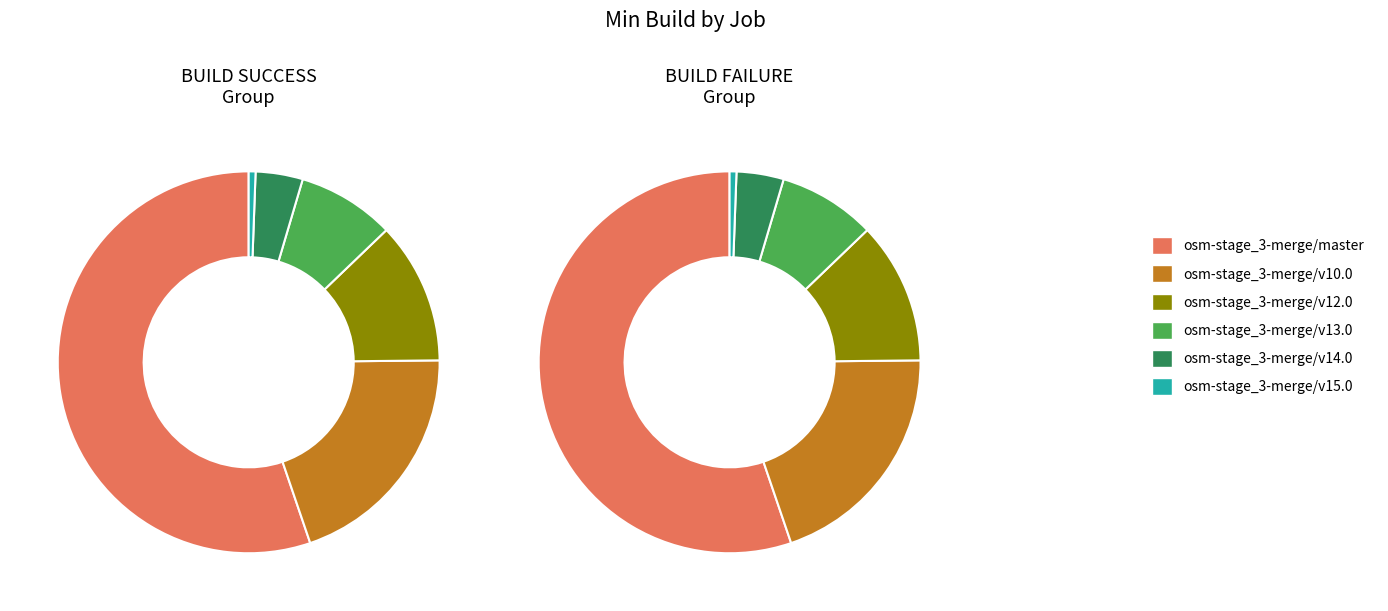

What is the smallest slice in the pie chart?

osm-stage_3-merge/v15.0